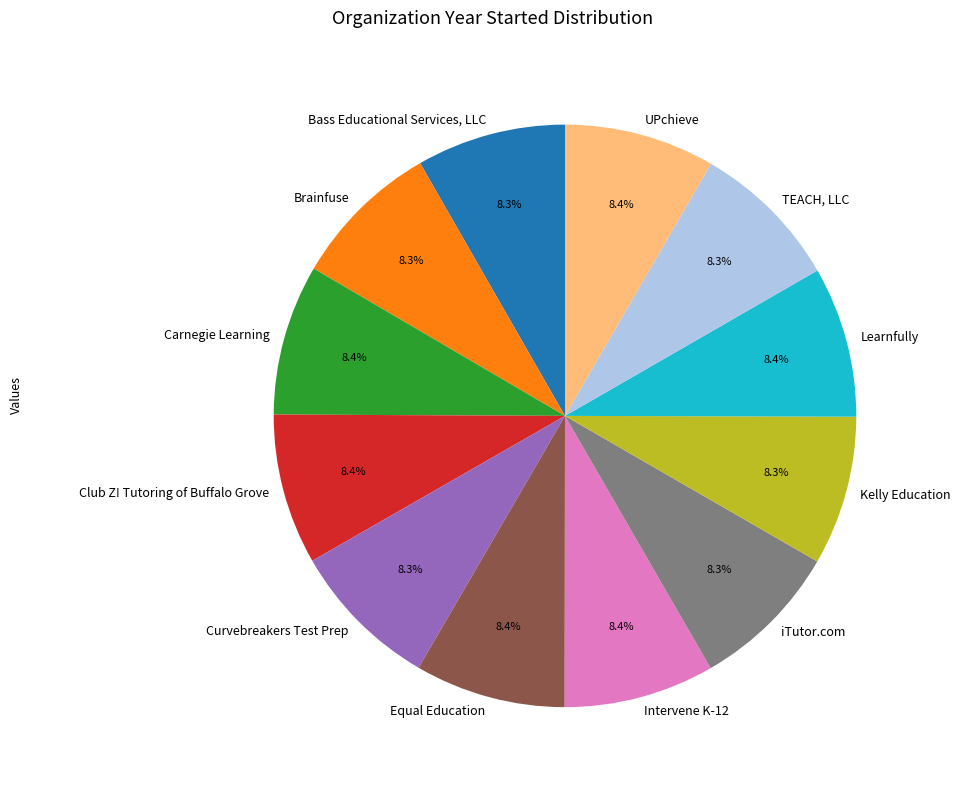

The TEACH, LLC slice represents 19% of the pie. True or false?

False